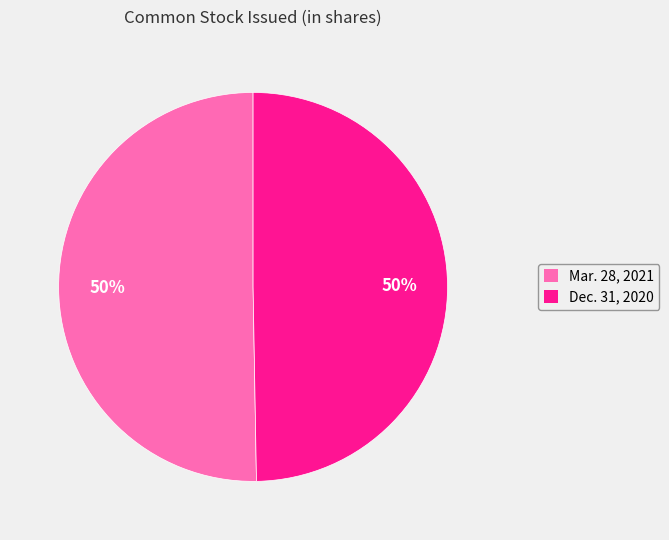

How many segments does this pie chart have?

2